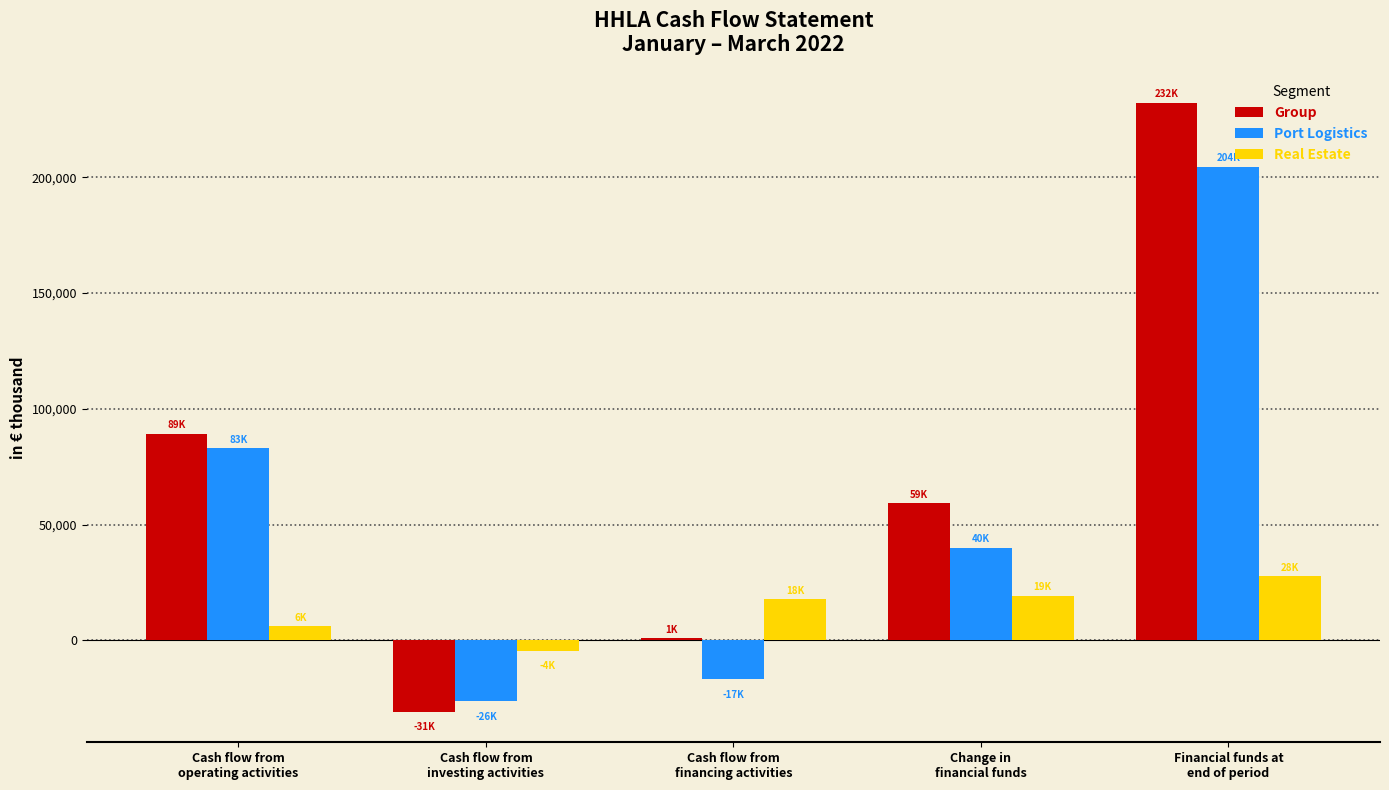

Which series has the widest spread of values?

Group